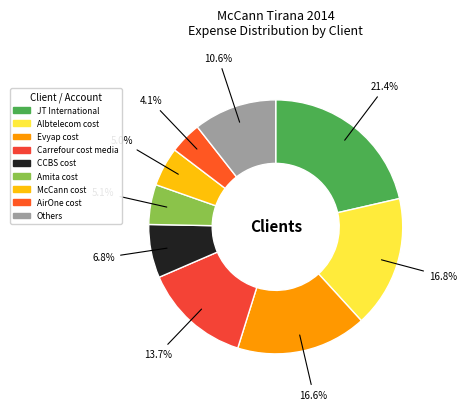

What percentage do Albtelecom cost and CCBS cost together represent?

23.6%